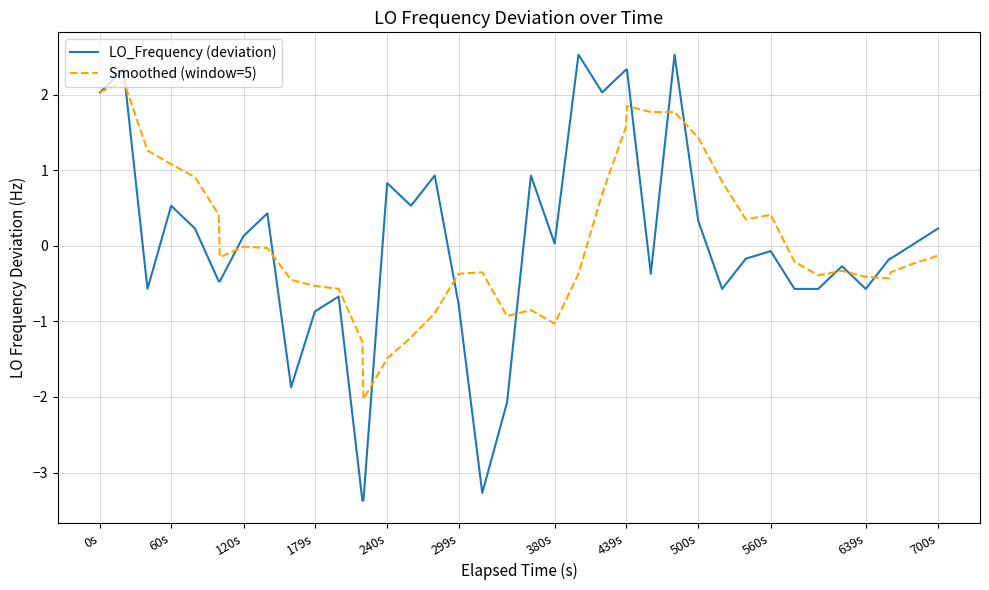

Which series has the widest spread of values?

LO_Frequency (deviation)